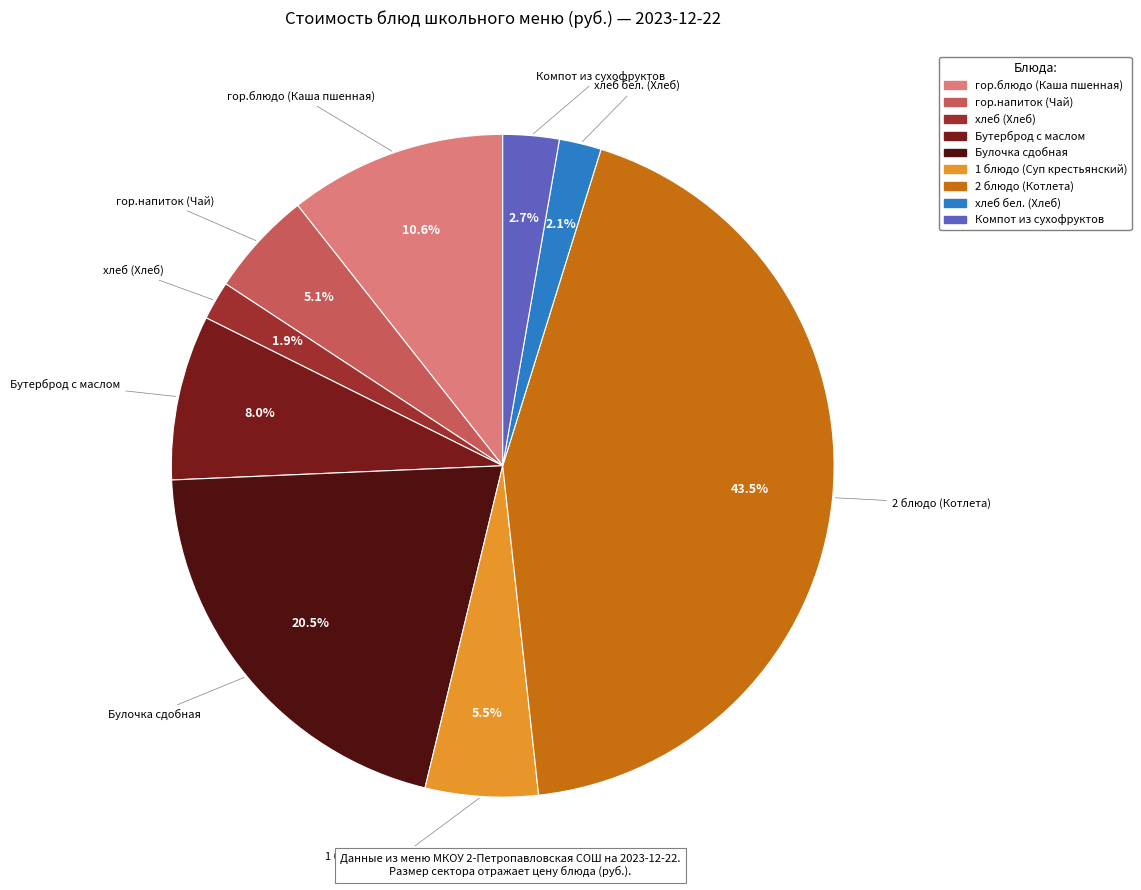

What is the largest slice in the pie chart?

2 блюдо (Котлета)